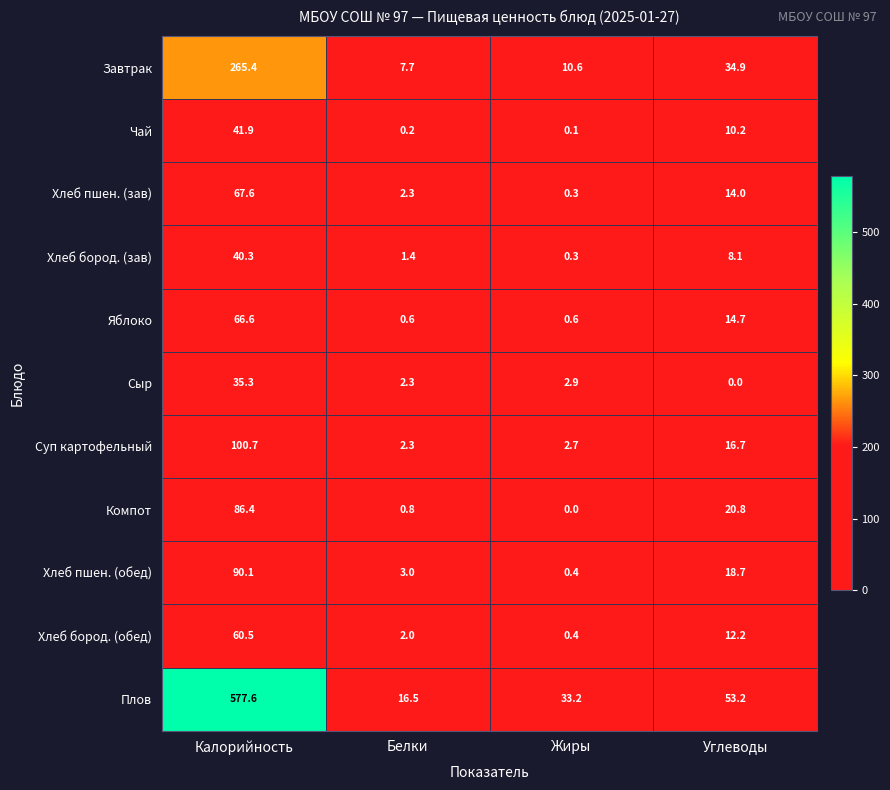

The value of Завтрак at Белки is 3.3. True or false?

False